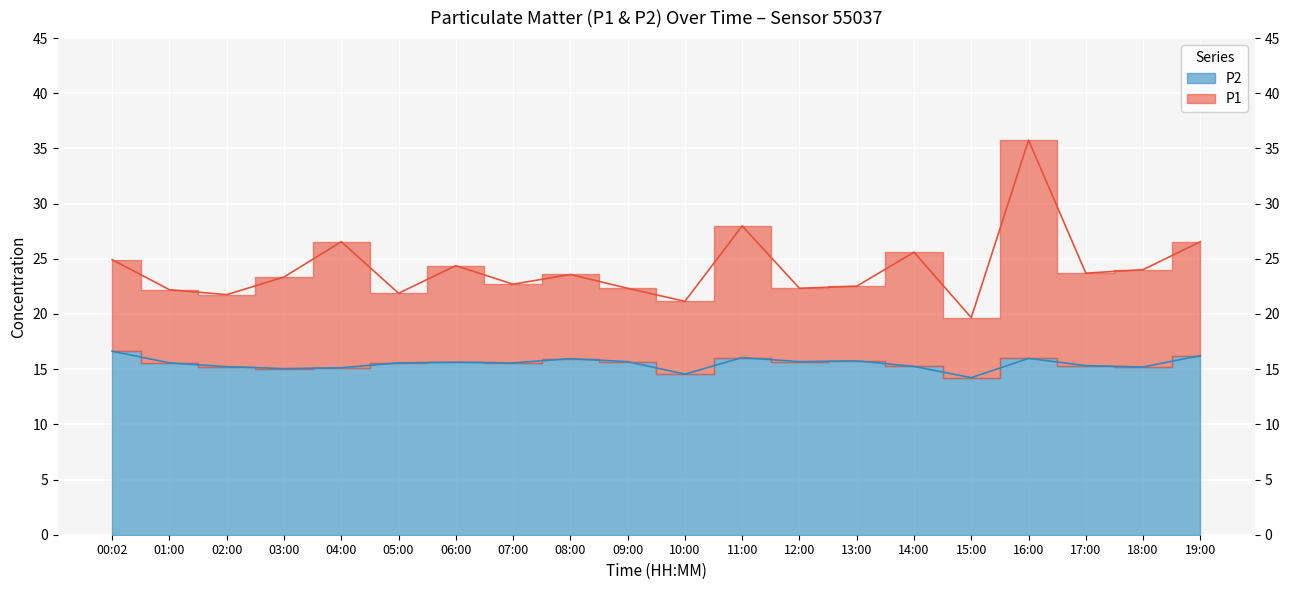

True or false: P1 and P2 intersect in this chart.

False